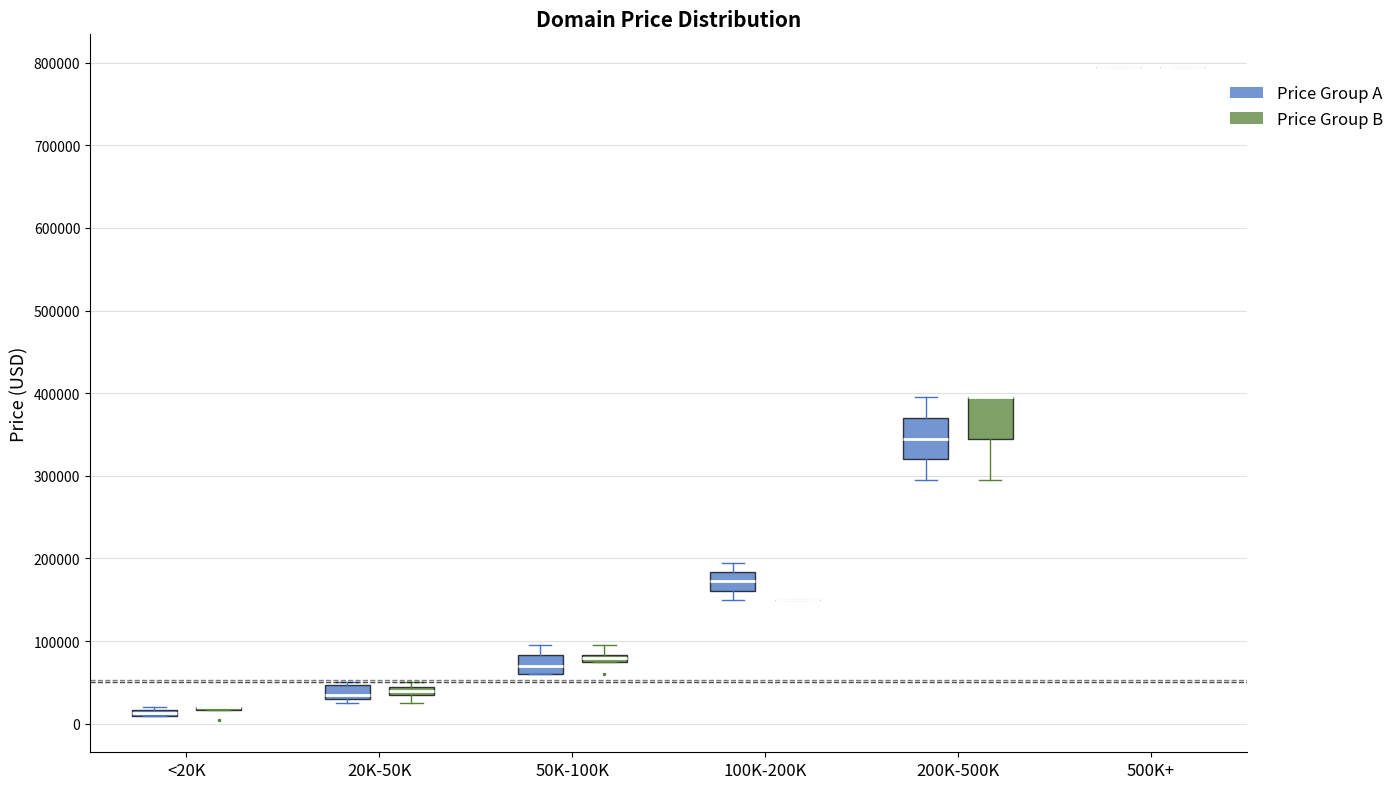

Where is the upper edge of the box for 200K-500K (Price Group A) on the y-axis? The values are not printed on the chart, so give them approximately, as read against the axis.

370000